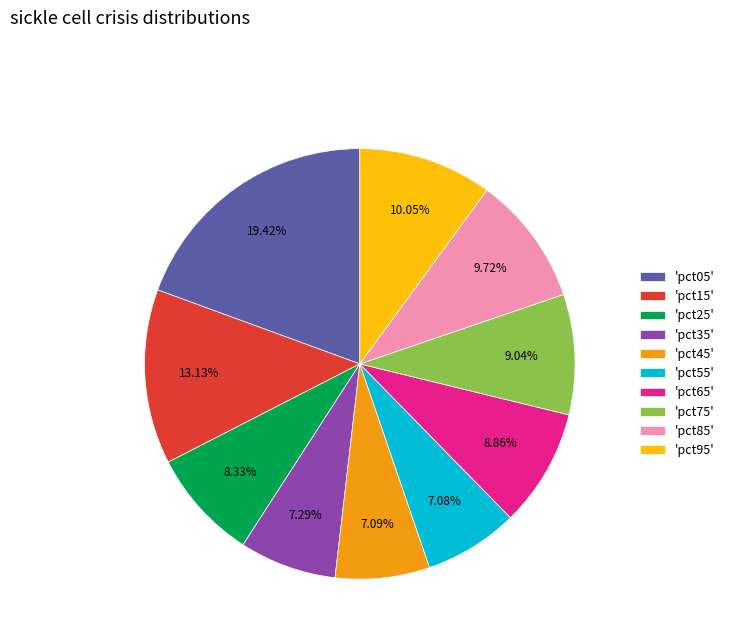

Does 'pct15' account for over 50% of the chart?

No